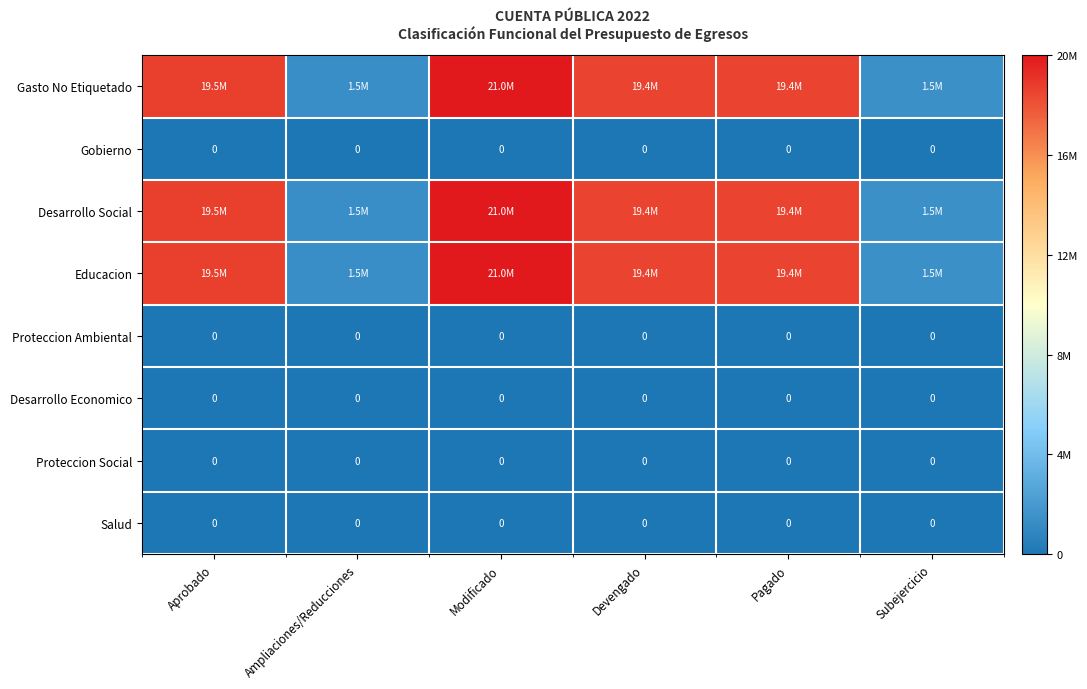

Which series has the largest range (max minus min)?

Gasto No Etiquetado